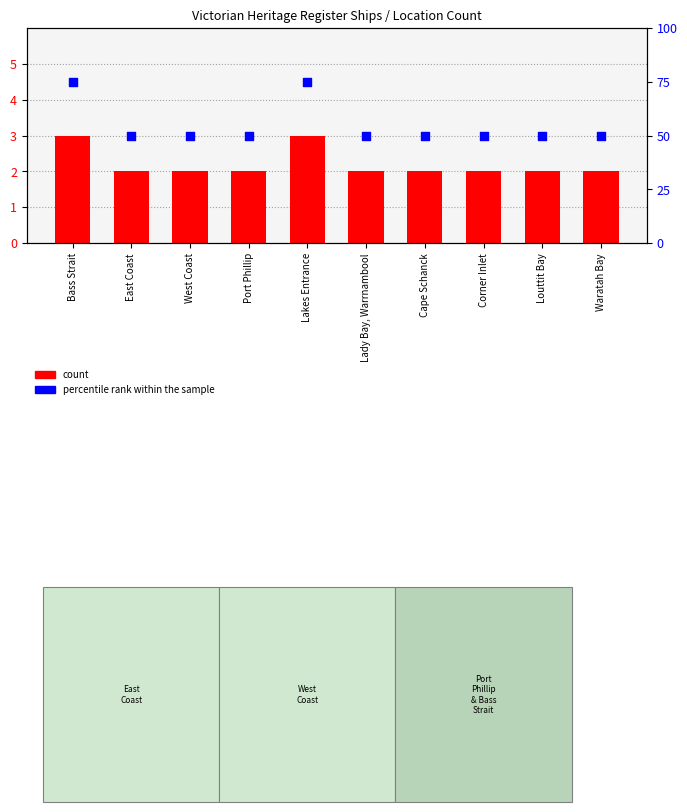

Which series reaches the maximum Y coordinate?

percentile rank within the sample